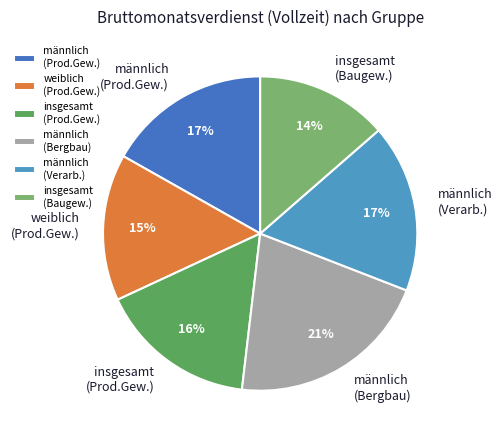

Is the sum of männlich (Bergbau) and männlich (Prod.Gew.) greater than half?

No